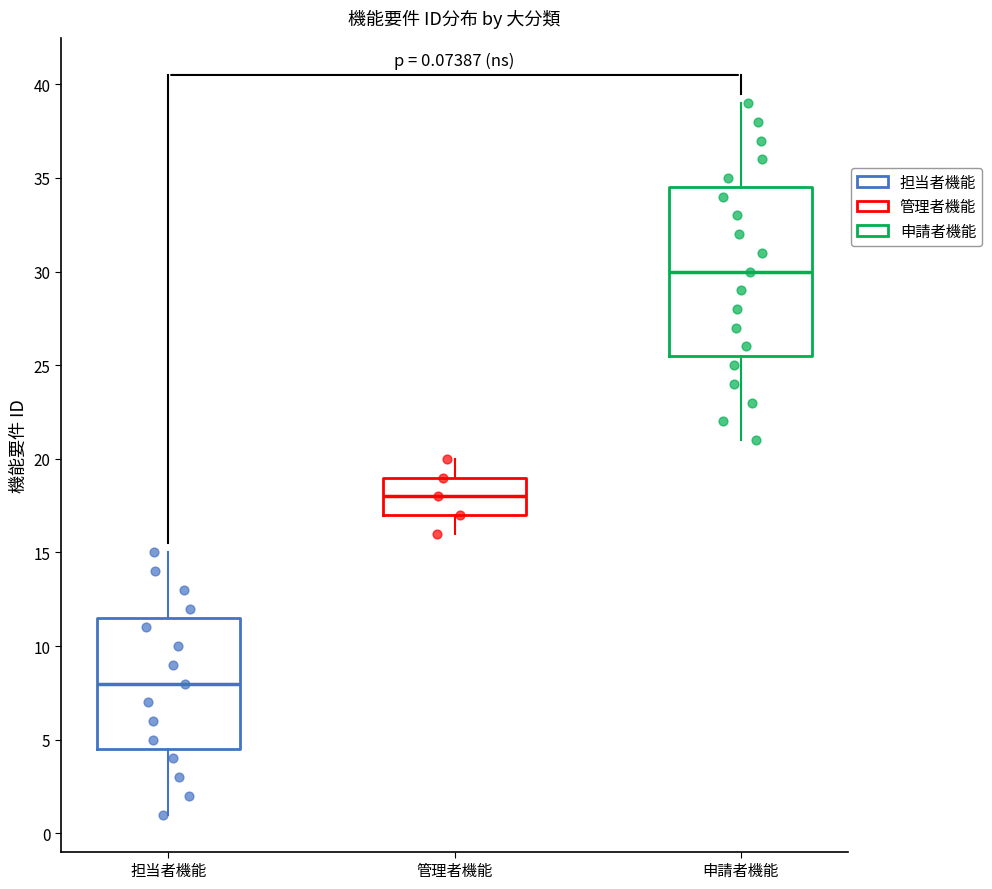

Which box is the tallest, from its lower edge to its upper edge?

申請者機能